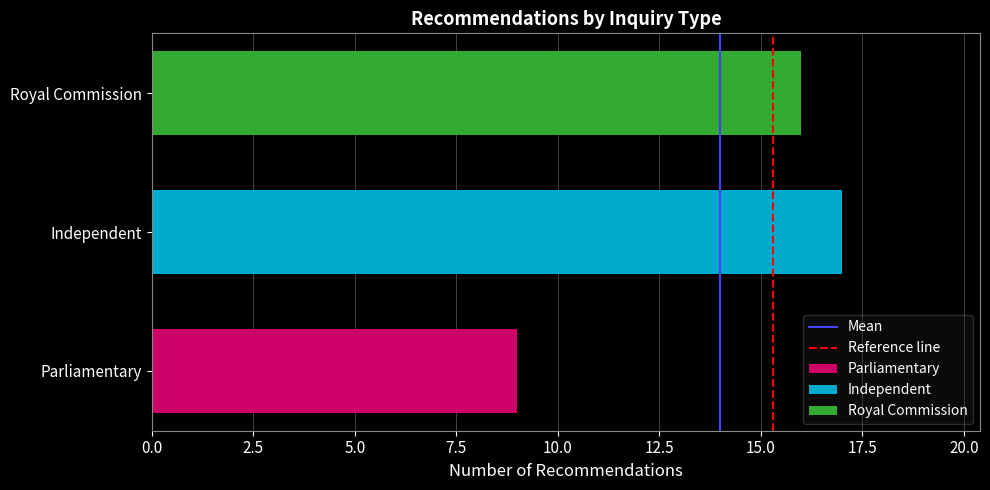

Is it true that Reference line equals 1 at 2.5?

False